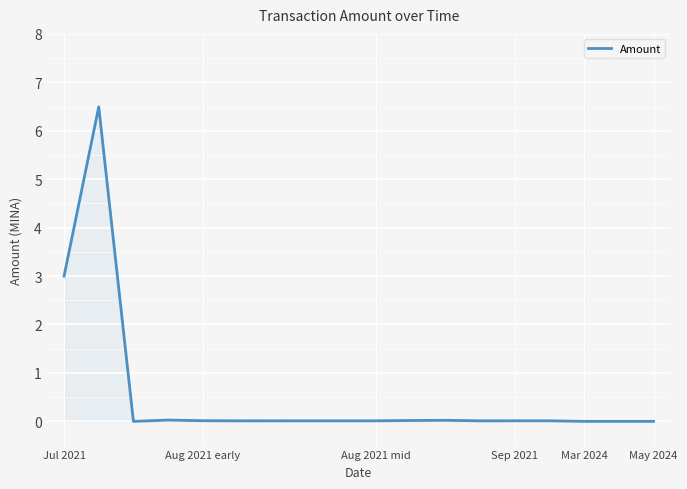

What is the greatest value displayed?

6.5